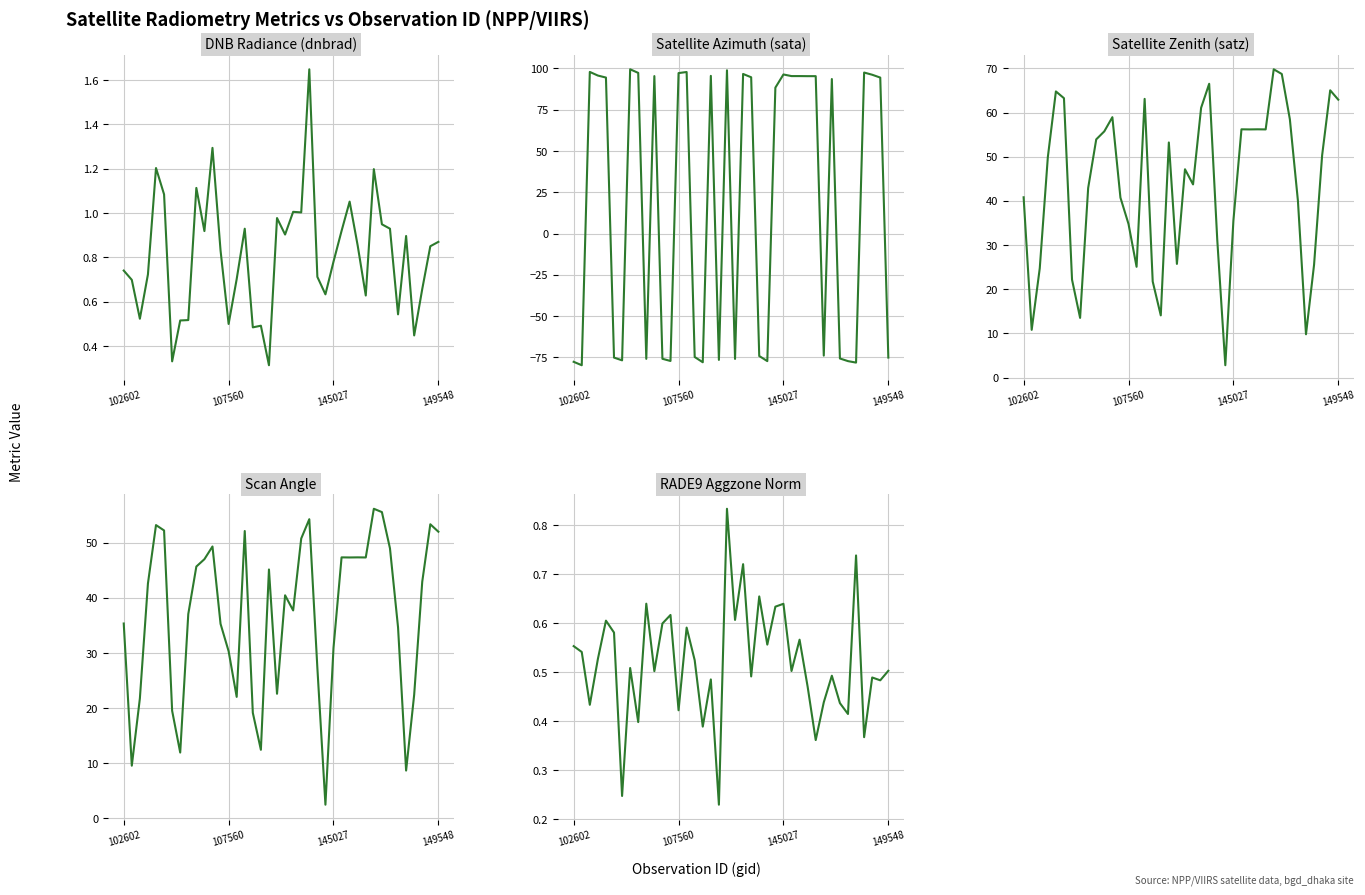

What is the difference between the maximum and minimum values in the satz series?

67.0